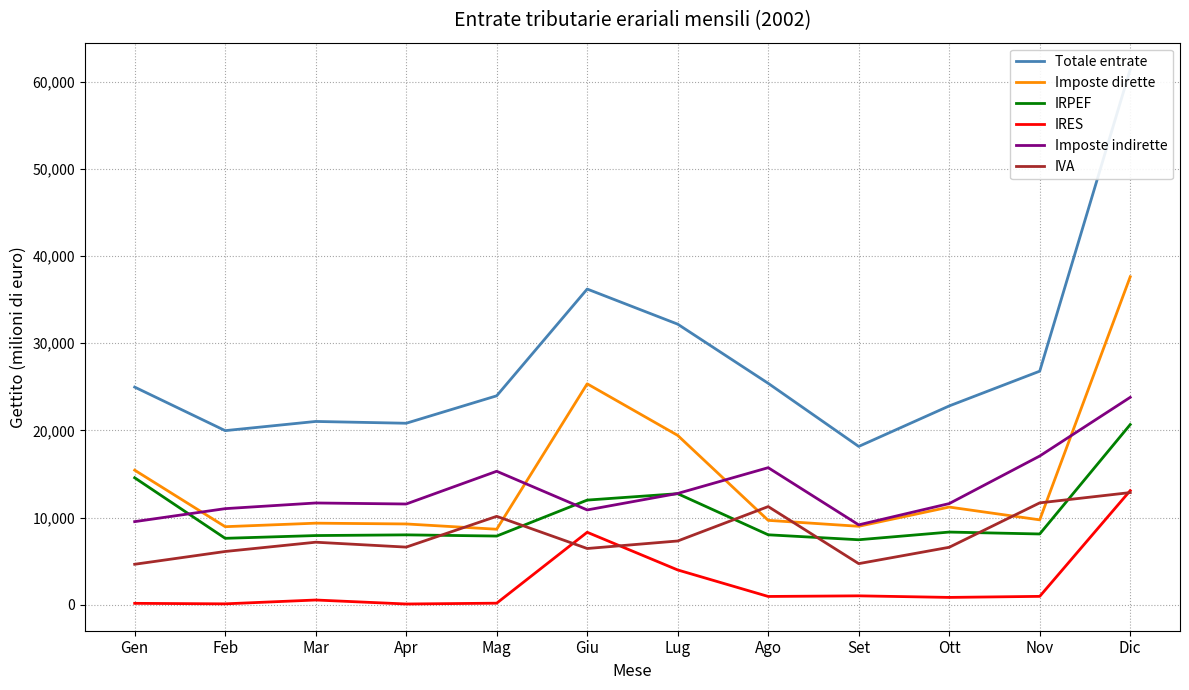

Read the IVA value at Set, to the nearest 10.

4710